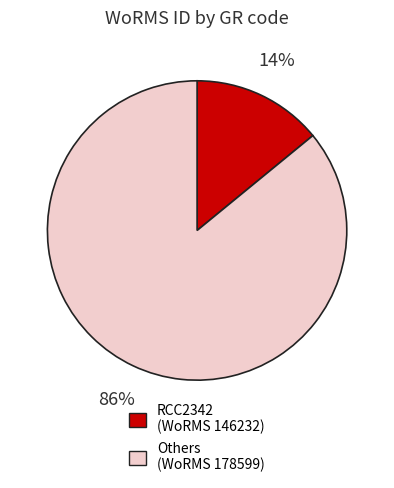

How many segments does this pie chart have?

2